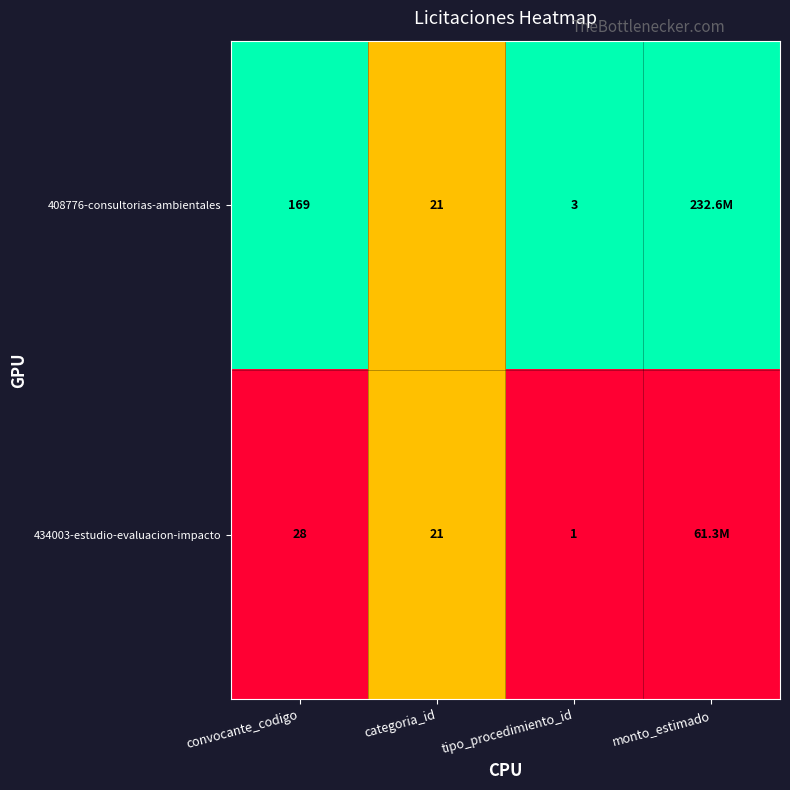

What is the difference between the 408776-consultorias-ambientales values at categoria_id and tipo_procedimiento_id?

18